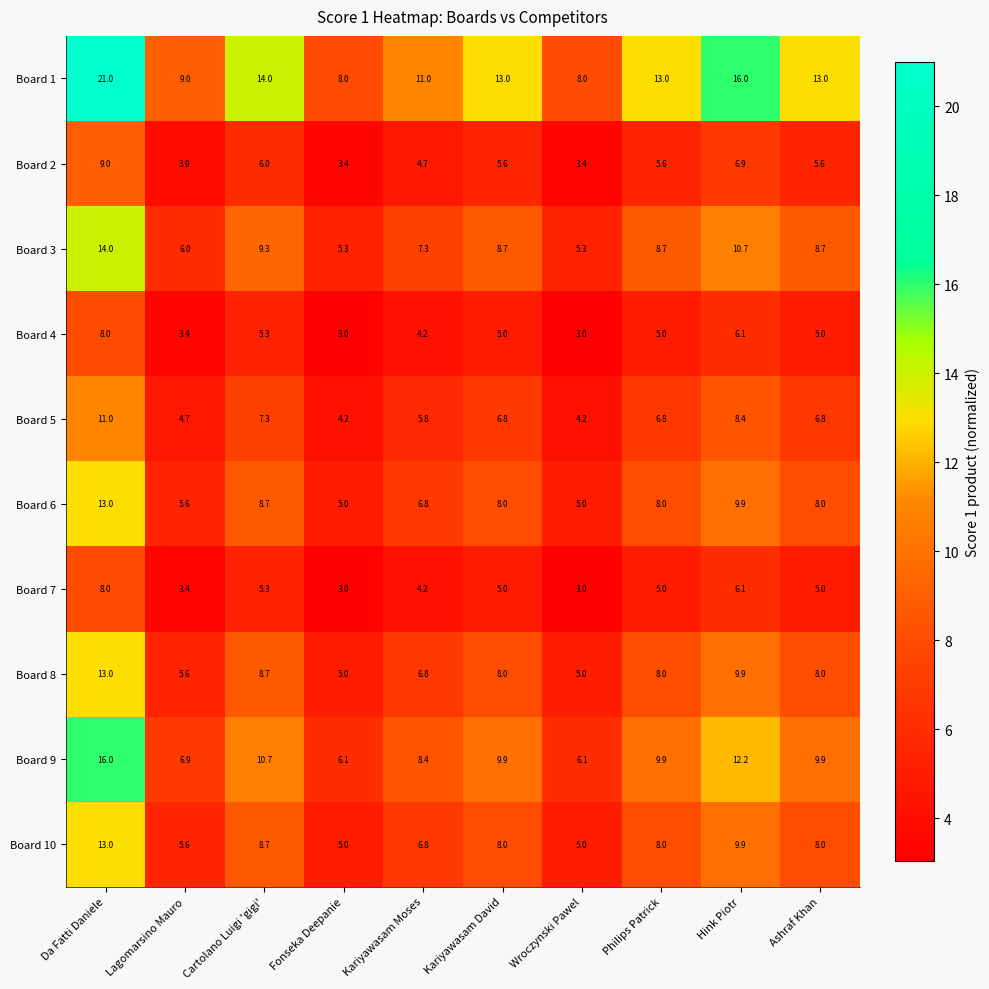

What value does the Board 7 series have at Kariyawasam Moses?

4.2